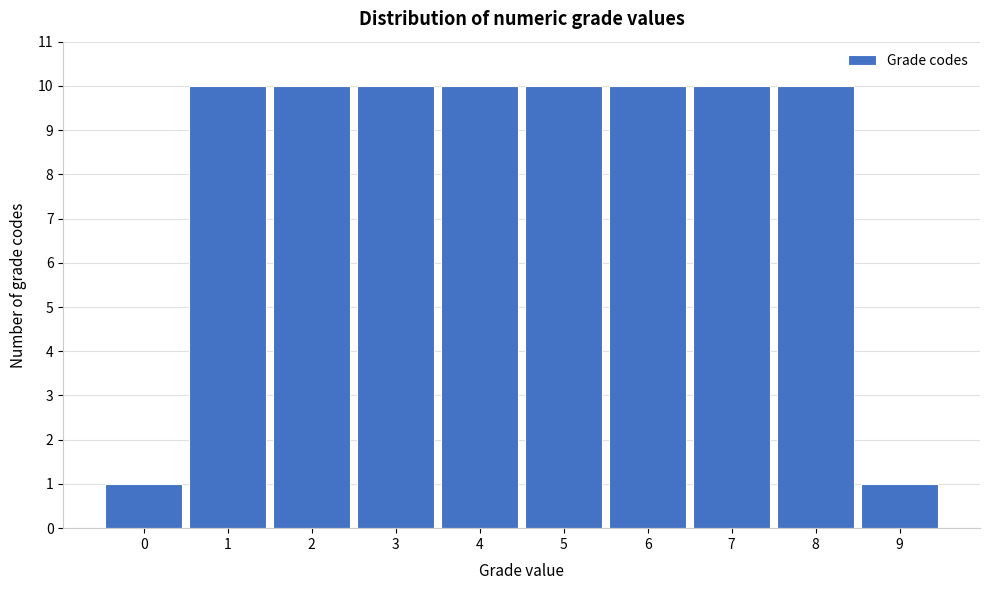

Reading left to right, transcribe all the data shown in this chart.

1	10	10	10	10	10	10	10	10	1